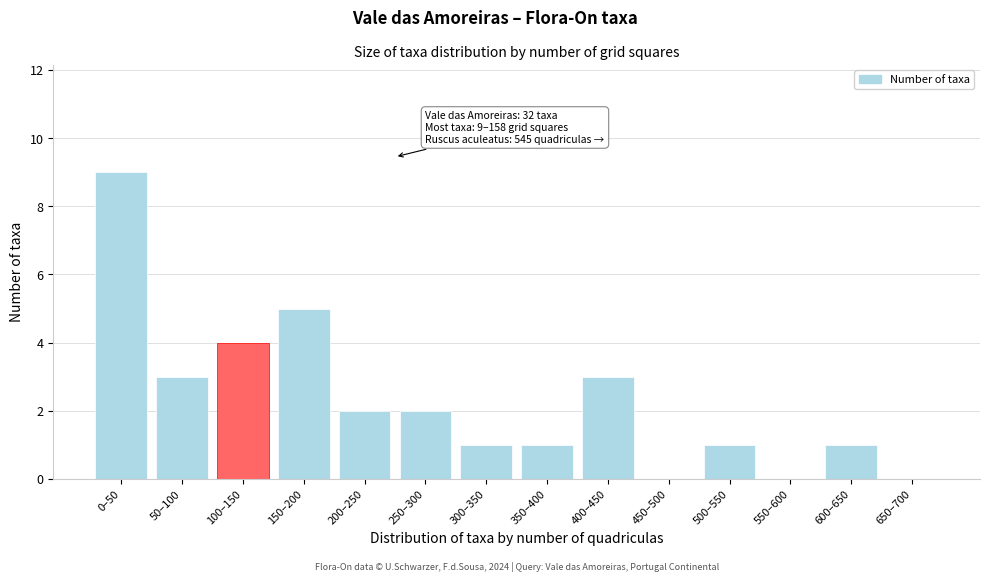

Reading left to right, extract all data points from this chart.

0–50=9	50–100=3	100–150=4	150–200=5	200–250=2	250–300=2	300–350=1	350–400=1	400–450=3	450–500=0	500–550=1	550–600=0	600–650=1	650–700=0